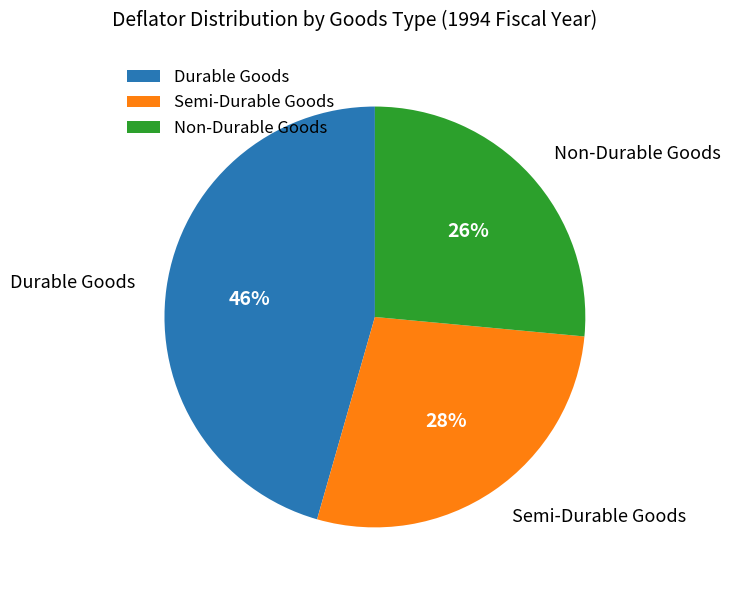

Is there a majority slice in this chart?

No